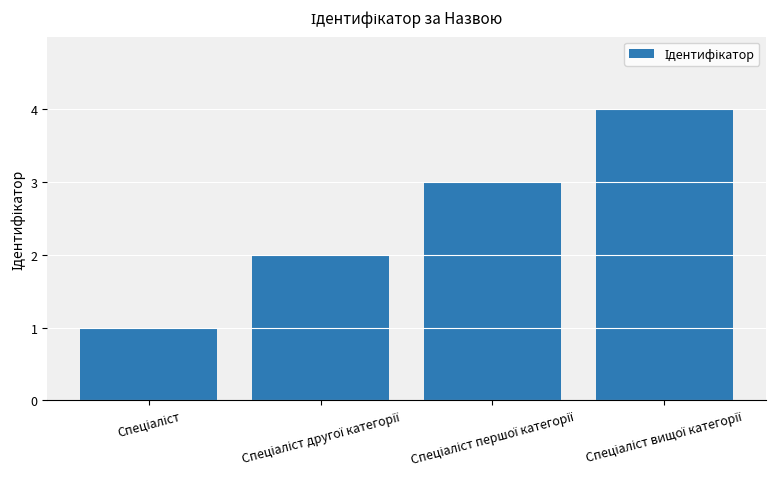

What is the sum of all values?

10